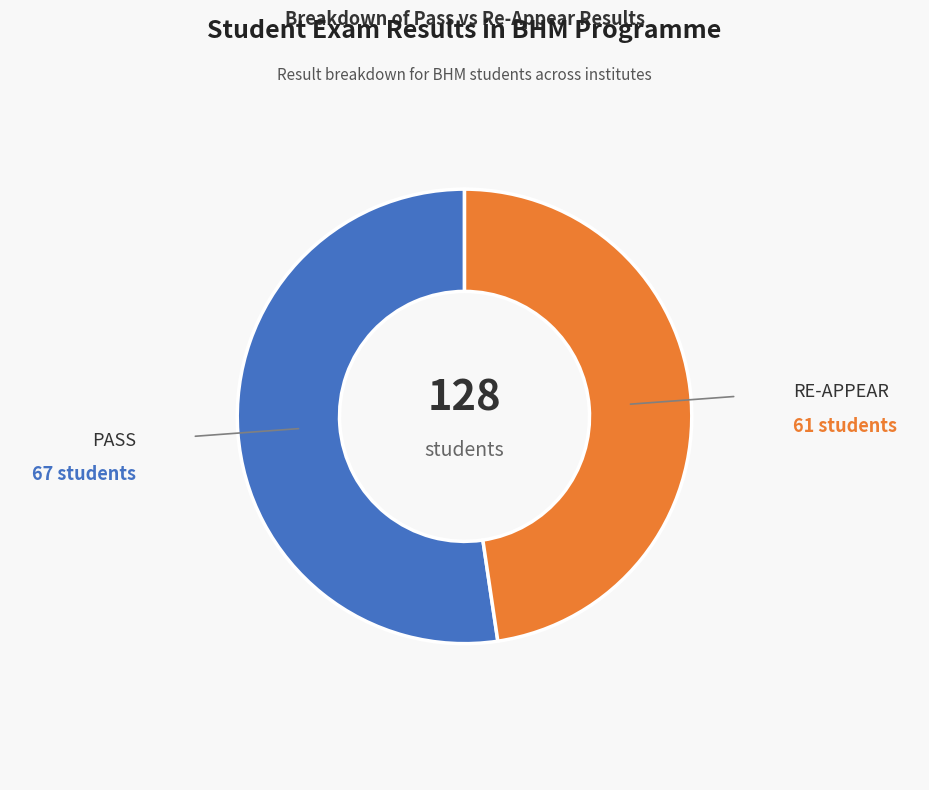

What is the ratio of the value at PASS to the value at RE-APPEAR?

1.1